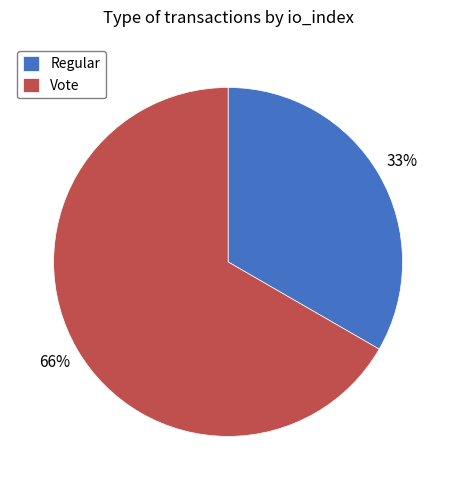

Rank the categories by value from highest to lowest.

Vote, Regular